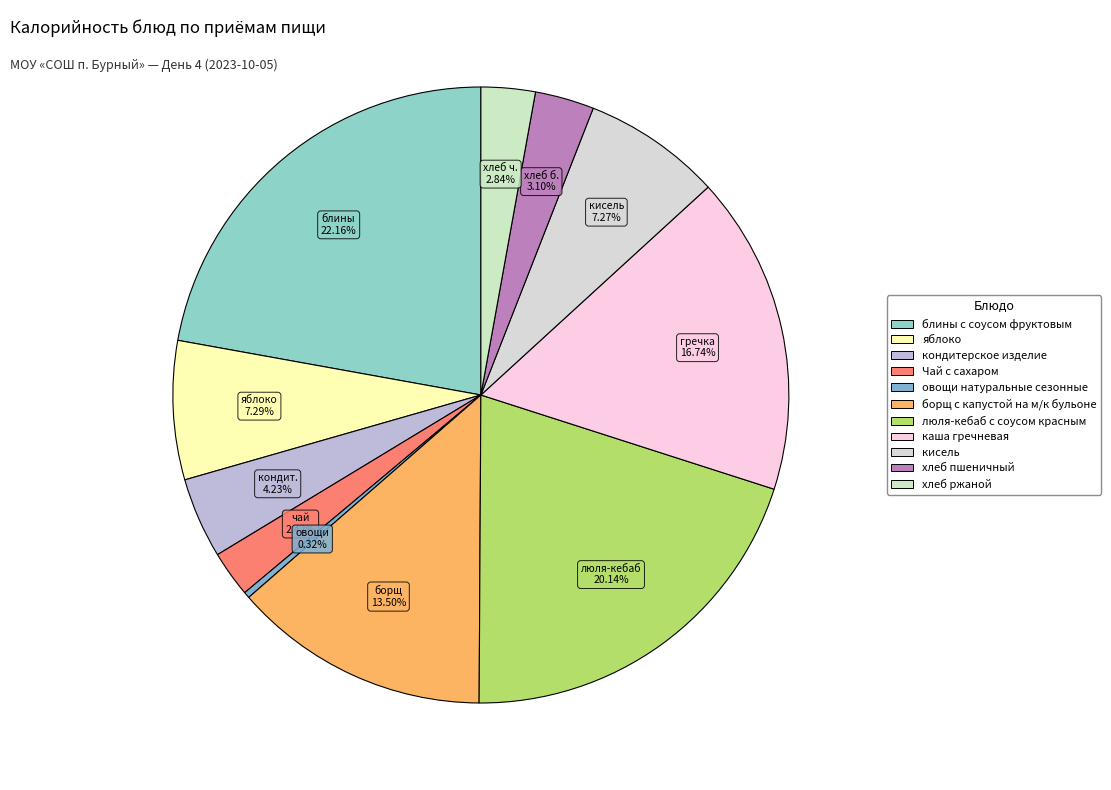

Rank the categories by value from lowest to highest.

овощи натуральные сезонные, Чай с сахаром, хлеб ржаной, хлеб пшеничный, кондитерское изделие, кисель, яблоко, борщ с капустой на м/к бульоне, каша гречневая, люля-кебаб с соусом красным, блины с соусом фруктовым